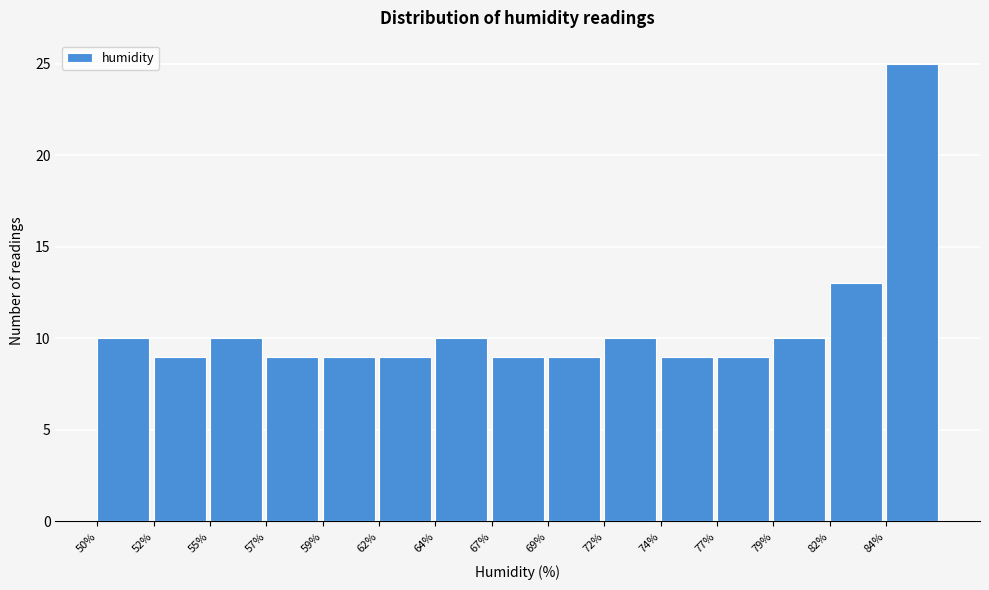

Reading left to right, transcribe all the data shown in this chart.

10	9	10	9	9	9	10	9	9	10	9	9	10	13	25